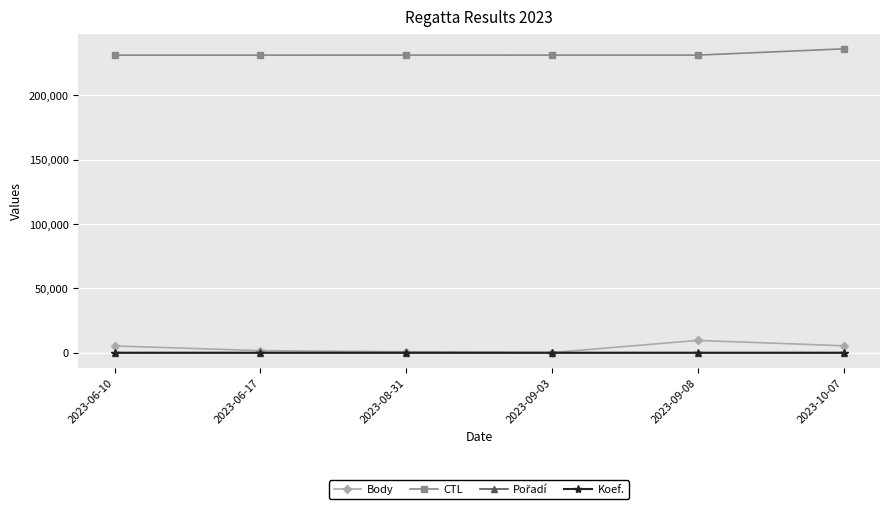

What is the total value across all series at 2023-09-03?

231495